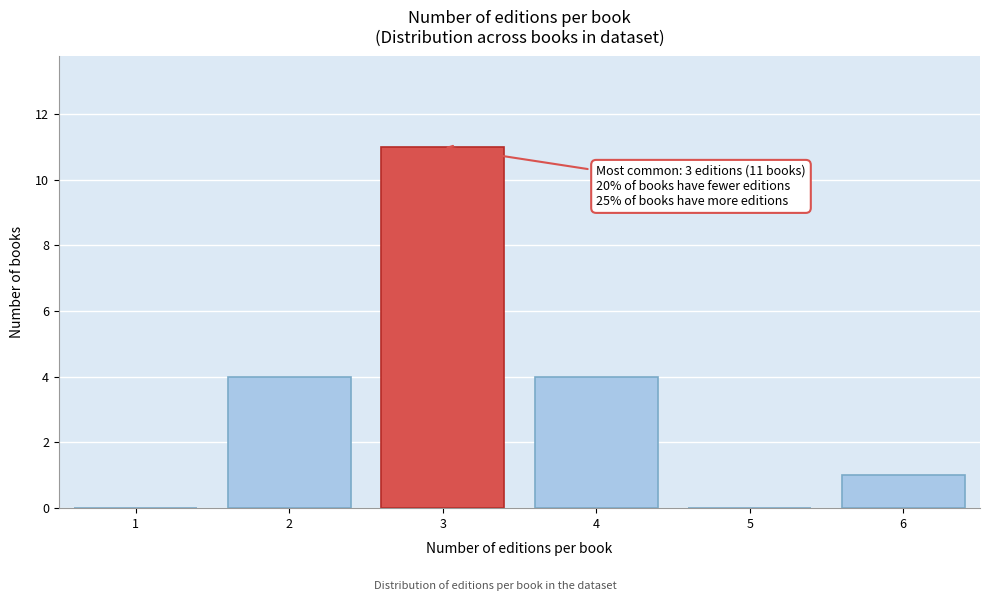

Reading left to right, list all the values displayed in this chart.

1=0	2=4	3=11	4=4	5=0	6=1